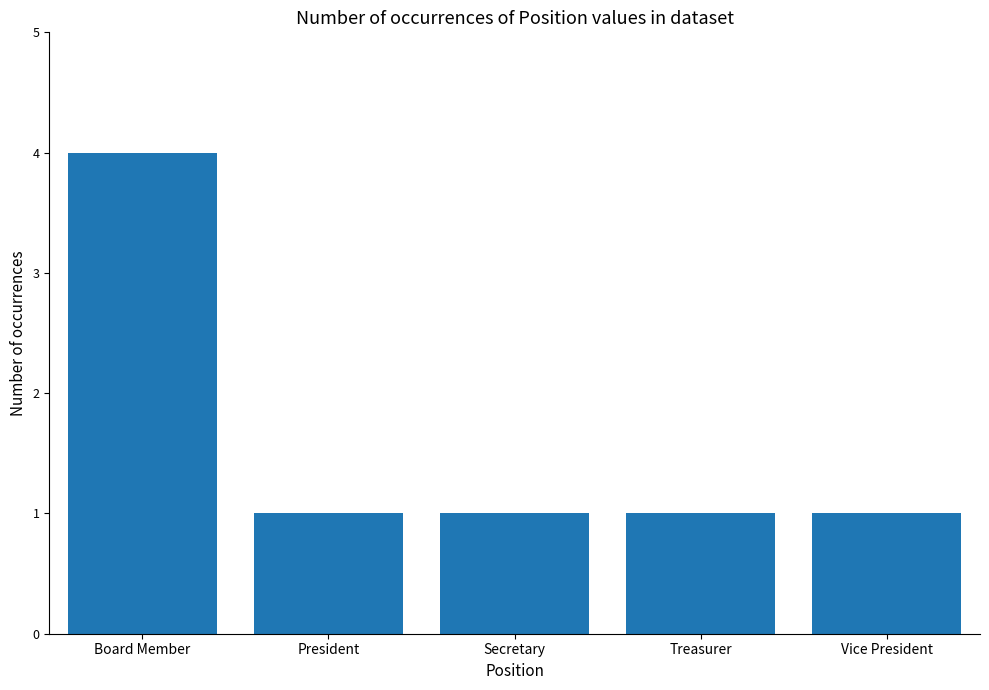

What position from the right is Treasurer?

2